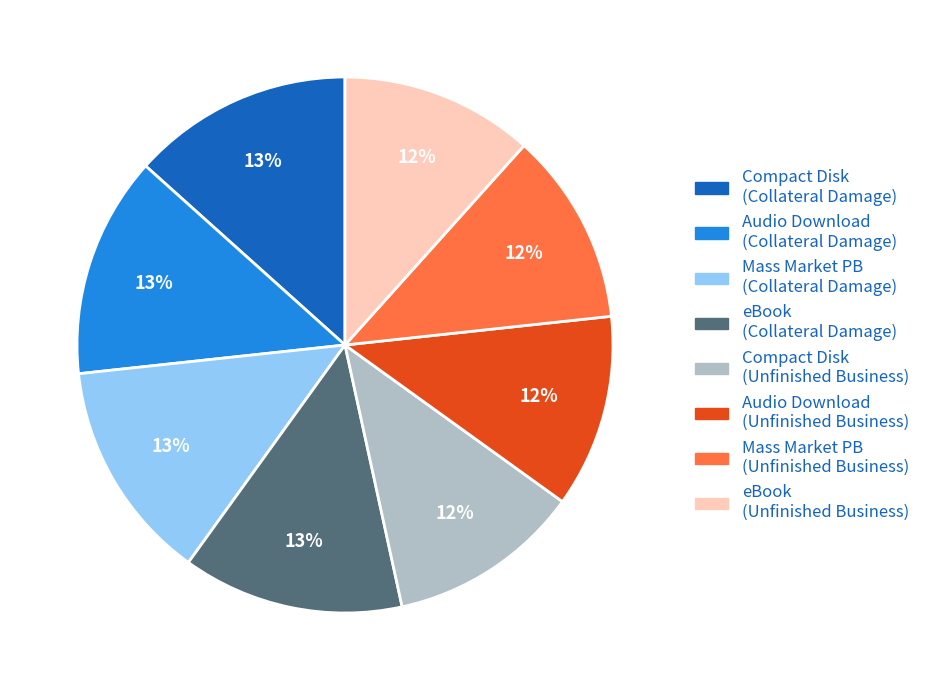

To the nearest percent, what is the average slice percentage?

12%